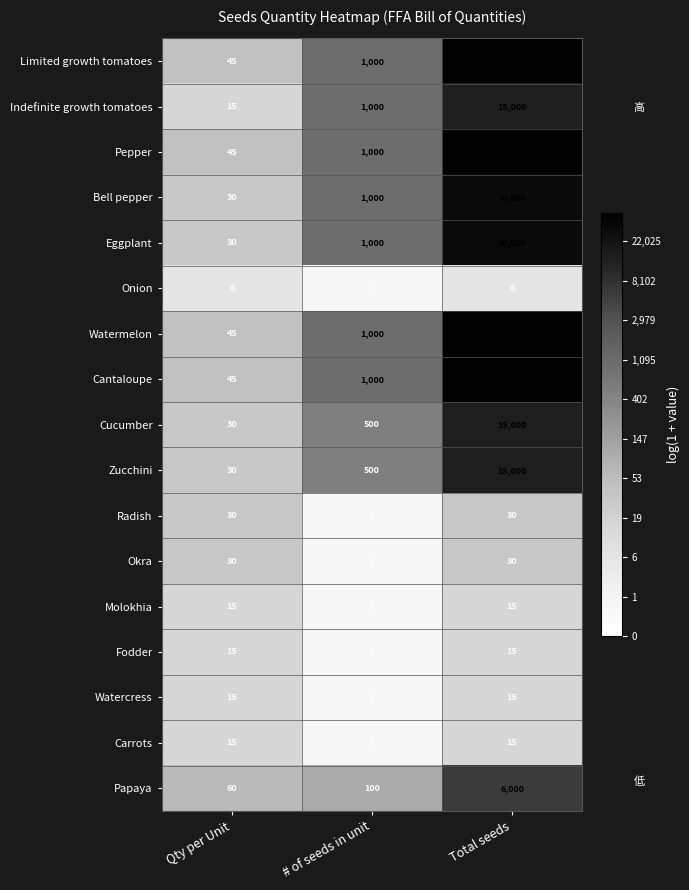

What is the maximum value shown in the chart?

45000